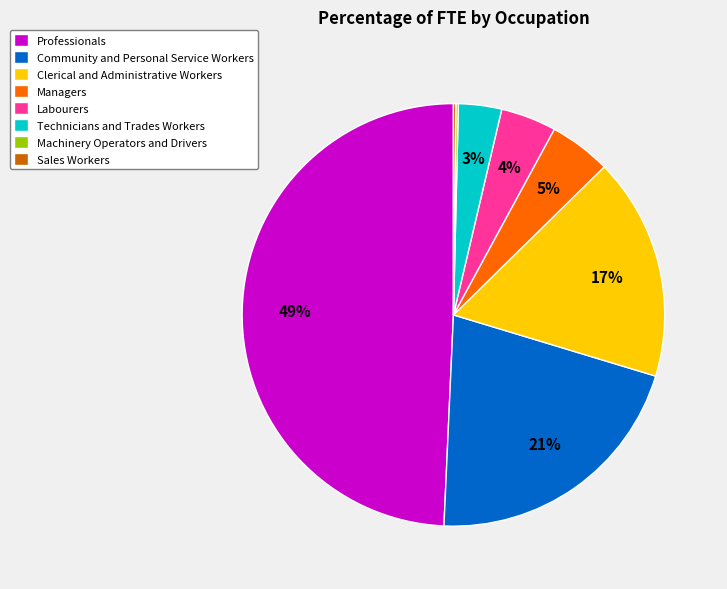

Which slice is the largest?

Professionals